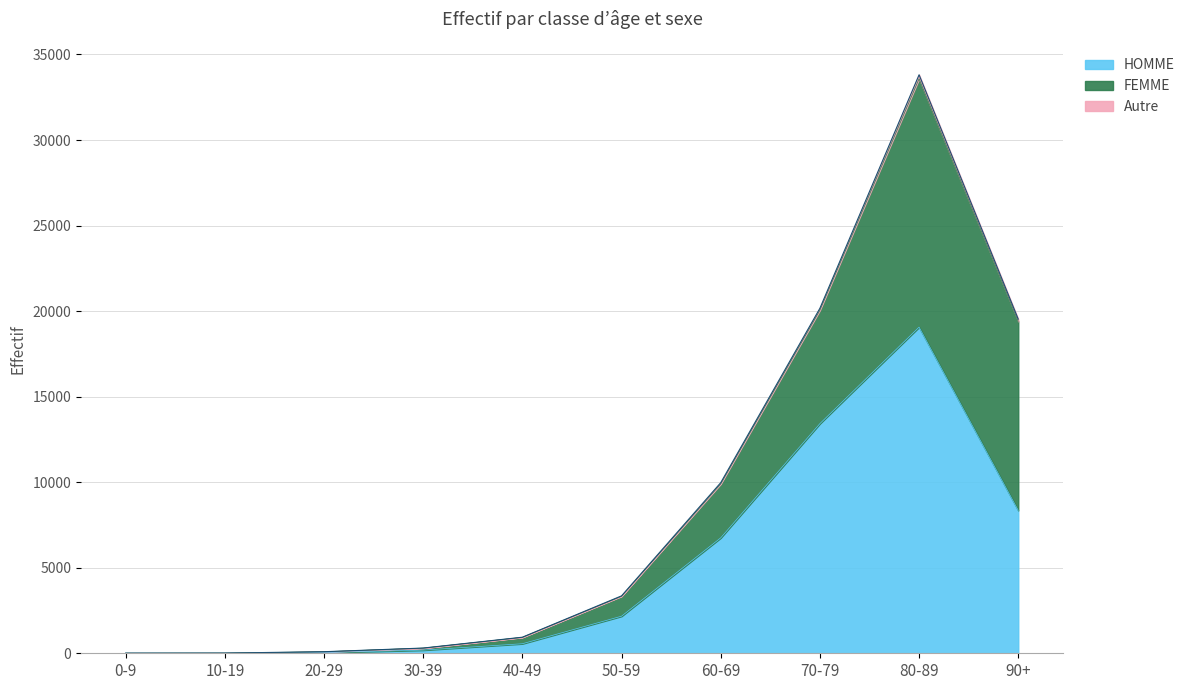

What is the value of the HOMME point at the 10th from the left?

8351